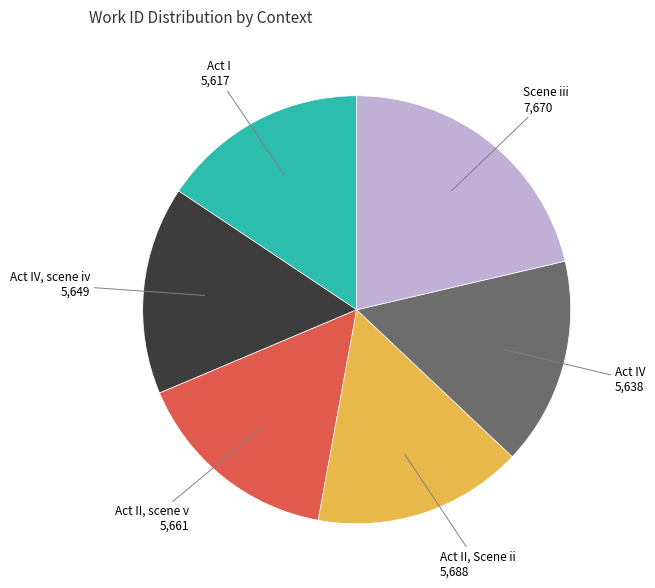

Is there any slice that represents more than half of the pie?

No